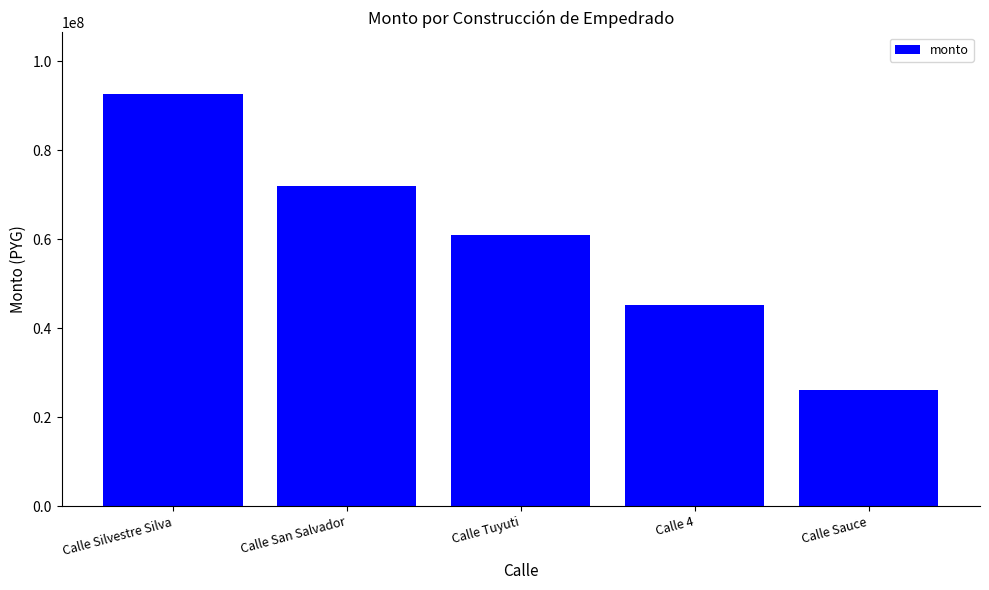

What is the ratio of the value at Calle Tuyuti to the value at Calle Silvestre Silva?

0.7